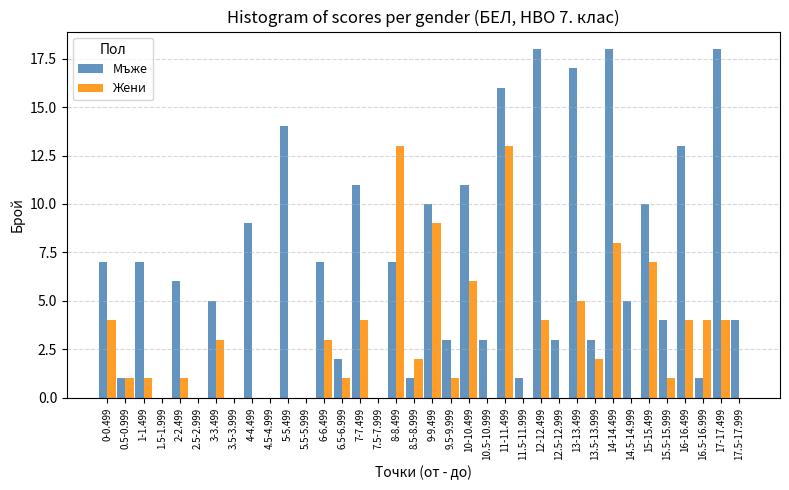

What is the greatest value displayed?

18